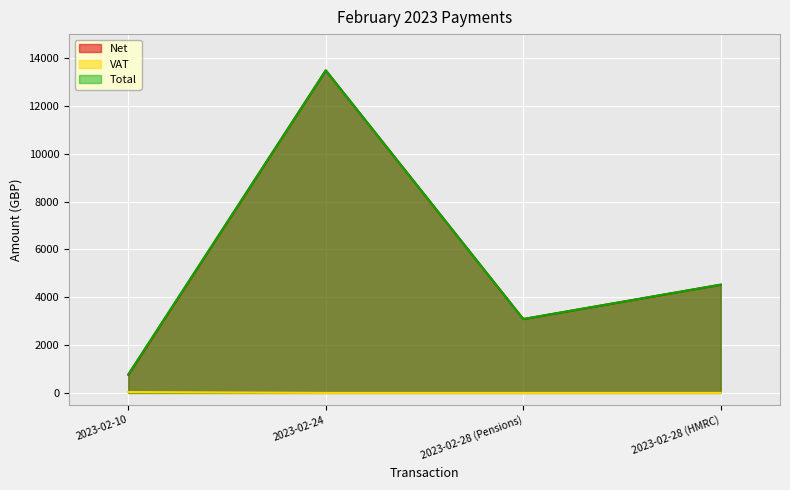

Which series has the widest spread of values?

Net